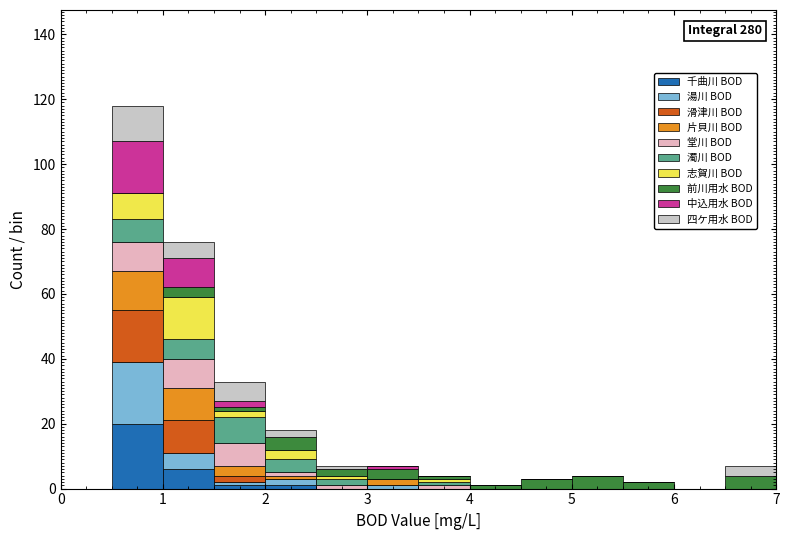

Which range on the x-axis has the tallest stacked bar (by total height)?

0.5 to 1.0